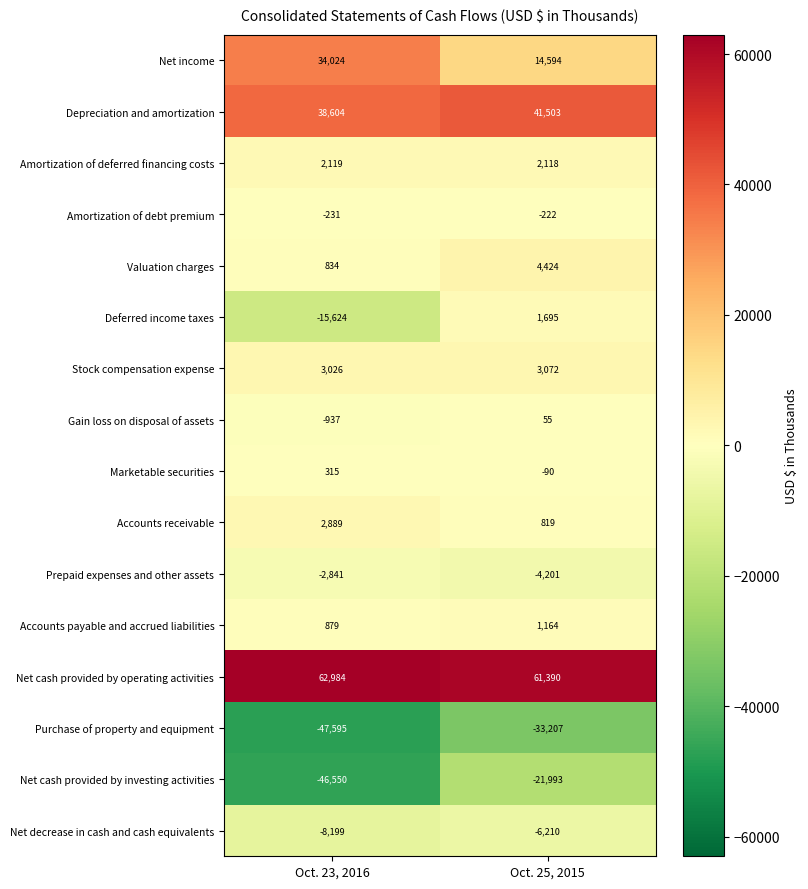

What is the difference between the Accounts receivable values at Oct. 25, 2015 and Oct. 23, 2016?

2070